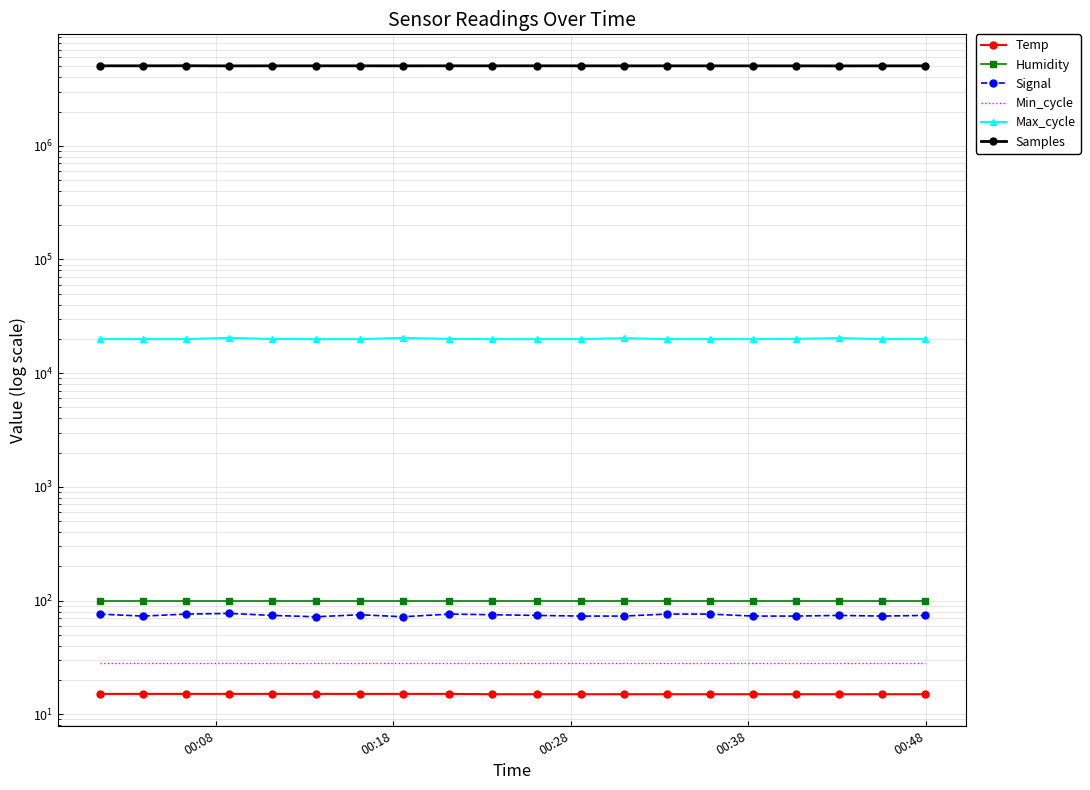

What are all the series names shown in the legend?

Temp, Humidity, Signal, Min_cycle, Max_cycle, Samples